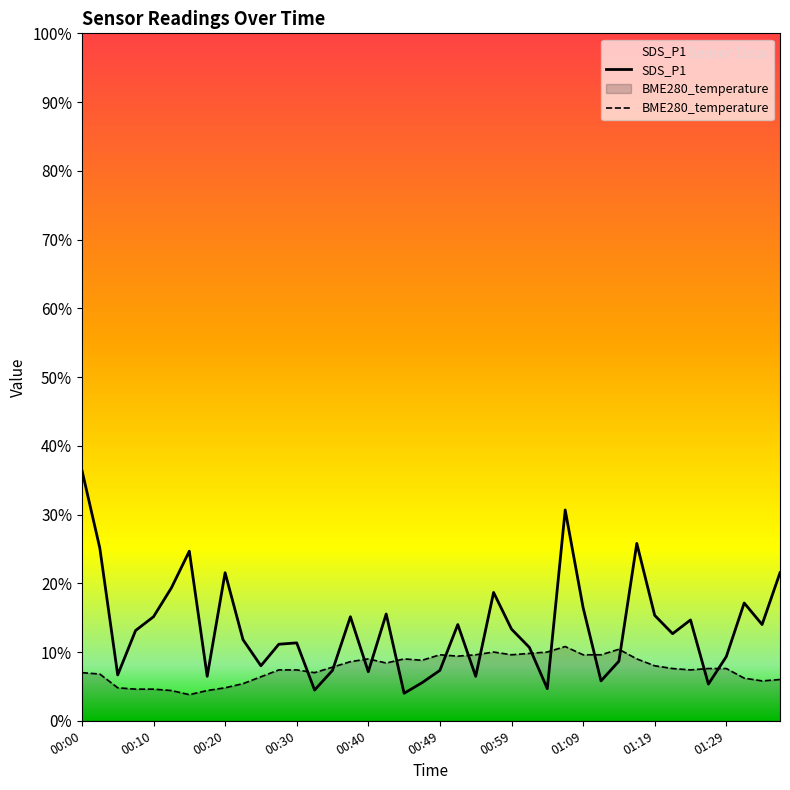

Which has a higher value, 00:52 or 01:11?

00:52